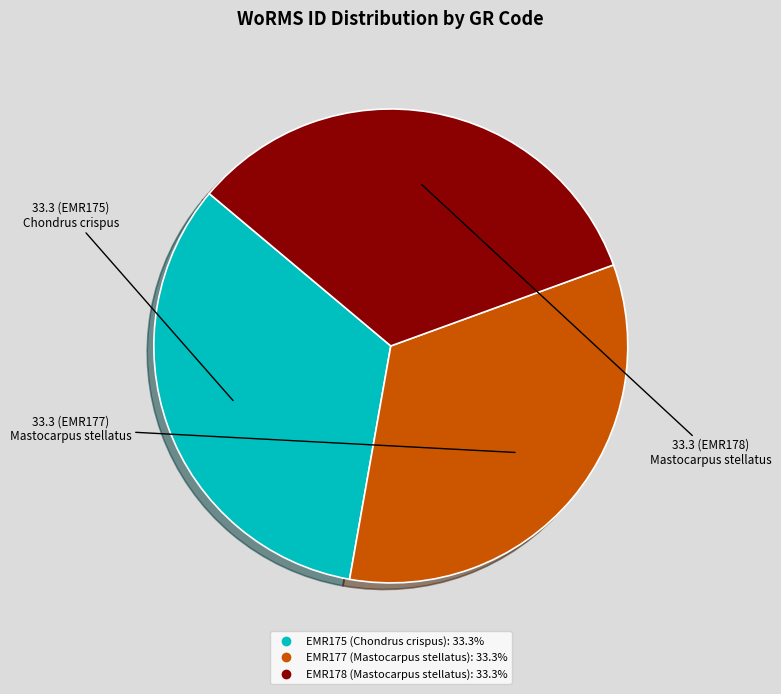

Is there a majority slice in this chart?

No